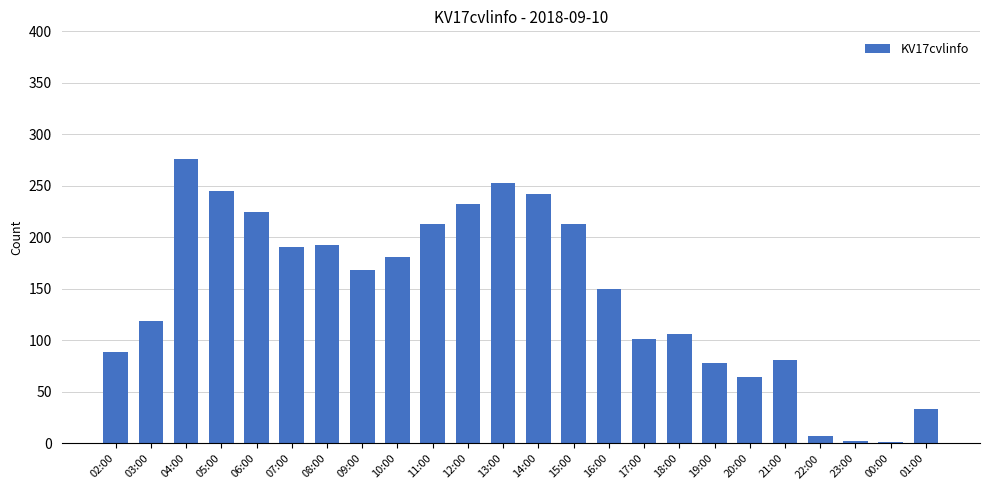

Between 22:00 and 02:00, which is larger?

02:00